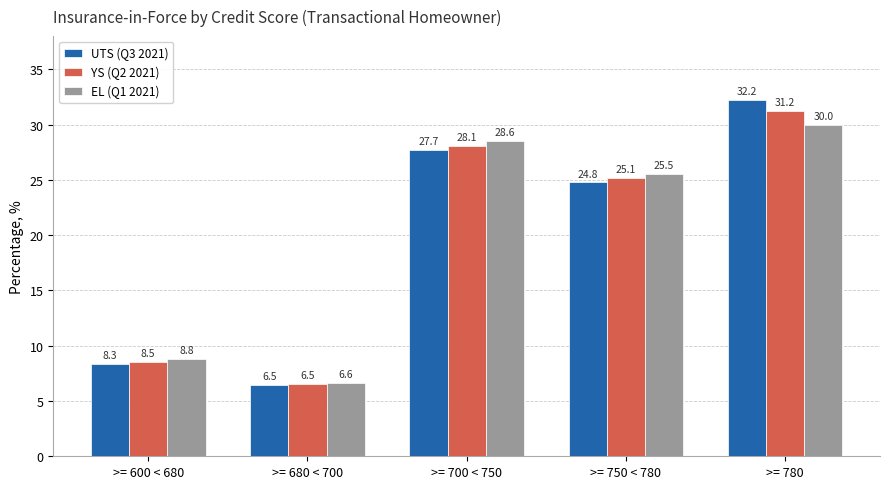

Count the number of data series in this chart.

3